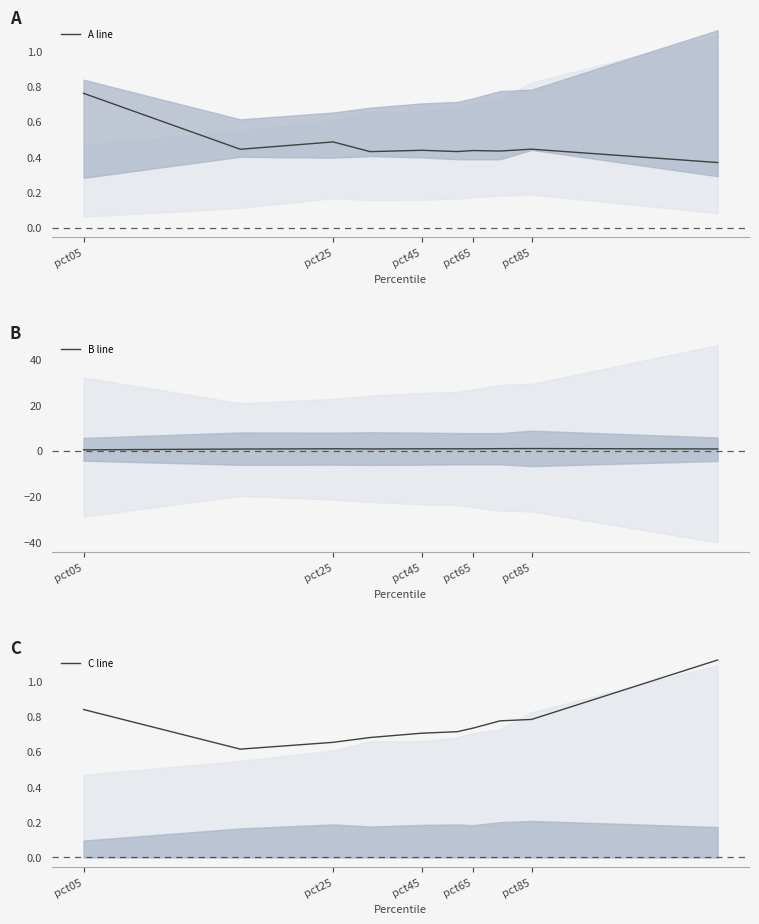

The B line series shows 0.9 at pct25. True or false?

True